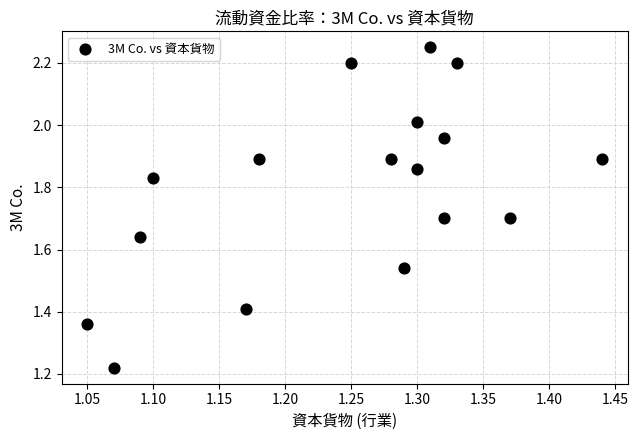

What is the range of Y values (max minus min)?

1.0